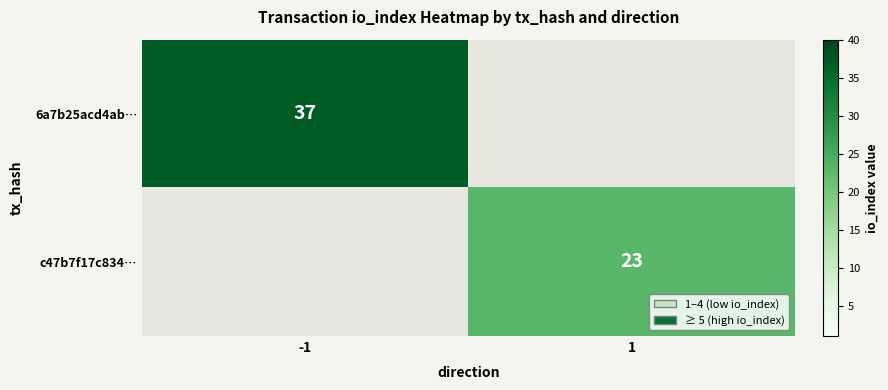

The value of 6a7b25acd4ab… at -1 is 37. True or false?

True